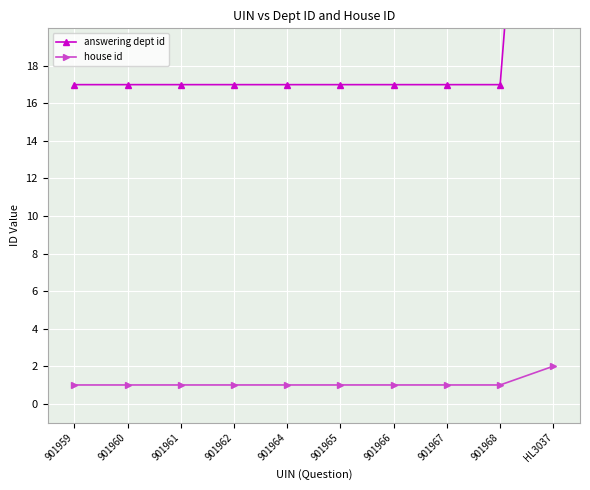

Reading left to right, what are all the values shown in this chart?

answering dept id: 901959=17	901960=17	901961=17	901962=17	901964=17	901965=17	901966=17	901967=17	901968=17	HL3037=53
house id: 901959=1	901960=1	901961=1	901962=1	901964=1	901965=1	901966=1	901967=1	901968=1	HL3037=2